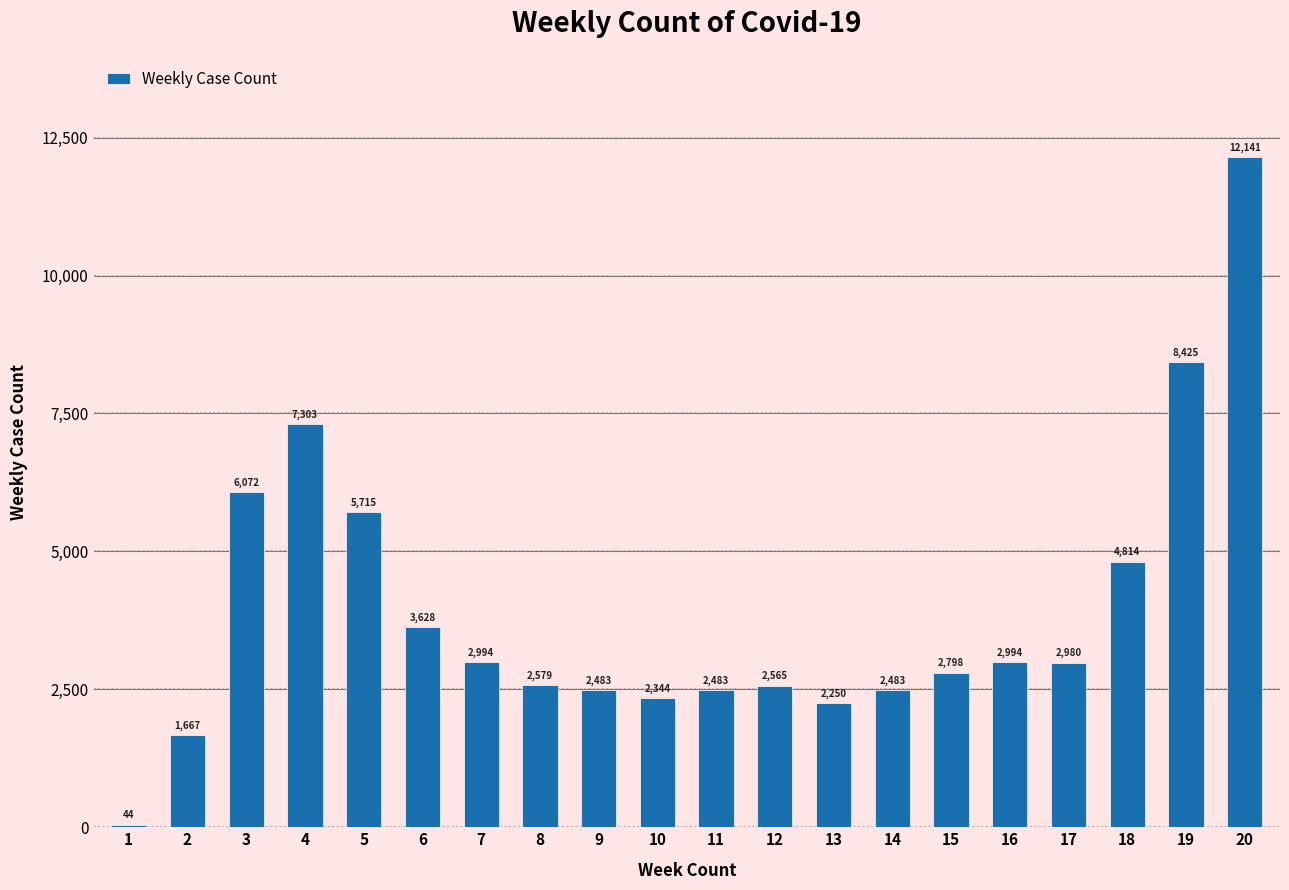

What is the average value?

3938